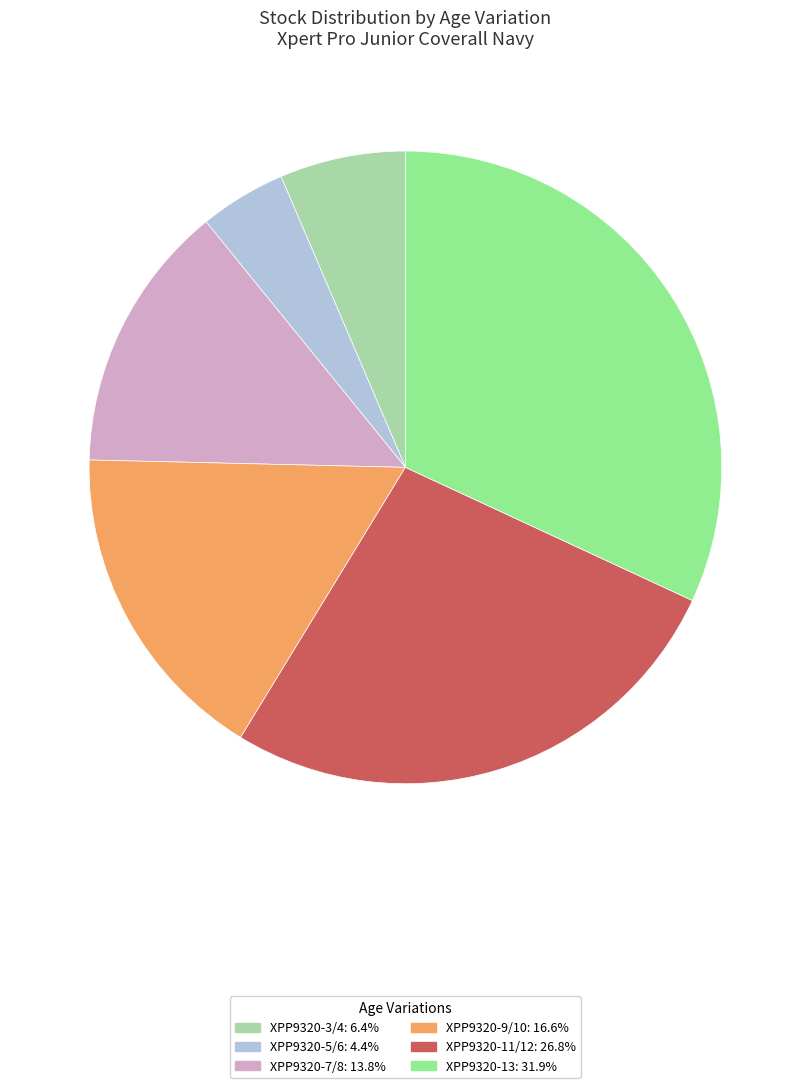

Is there a majority slice in this chart?

No